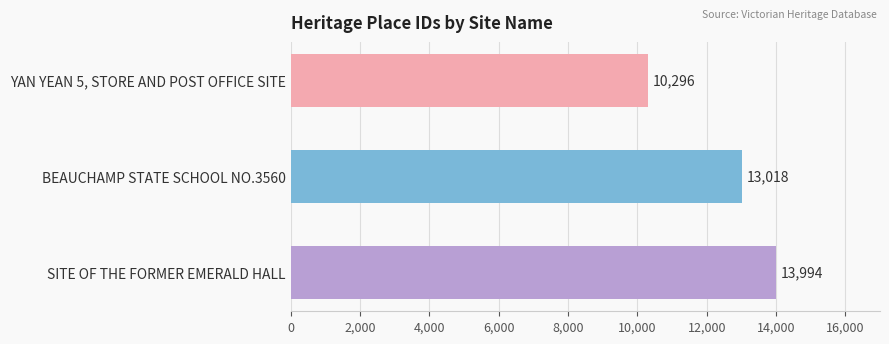

Rank the categories by value from highest to lowest.

SITE OF THE FORMER EMERALD HALL, BEAUCHAMP STATE SCHOOL NO.3560, YAN YEAN 5, STORE AND POST OFFICE SITE